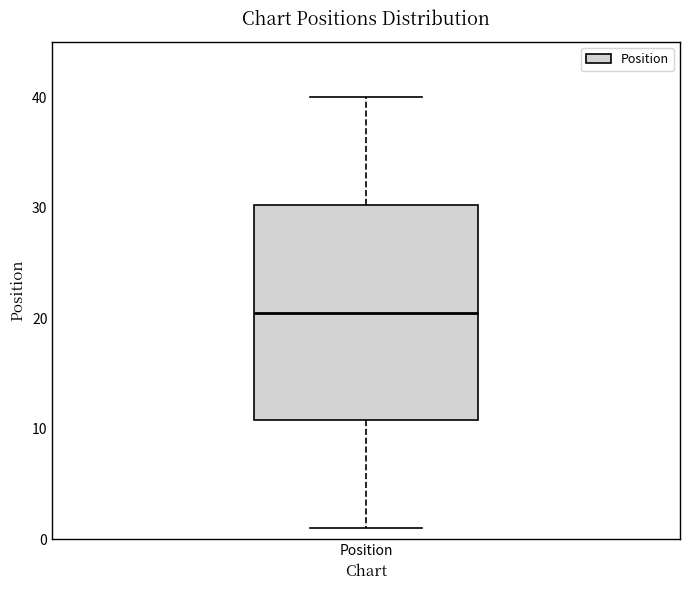

Where does the lower whisker of the box for Position end on the y-axis? The values are not printed on the chart, so give them approximately, as read against the axis.

1